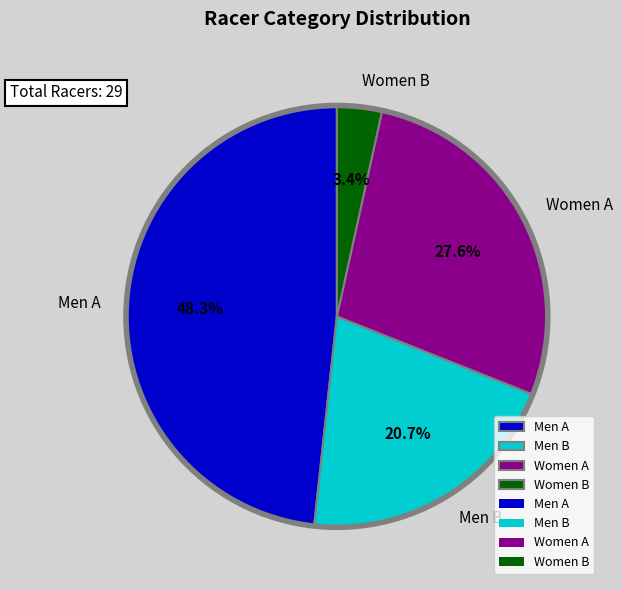

The Women B slice represents 3% of the pie. True or false?

True